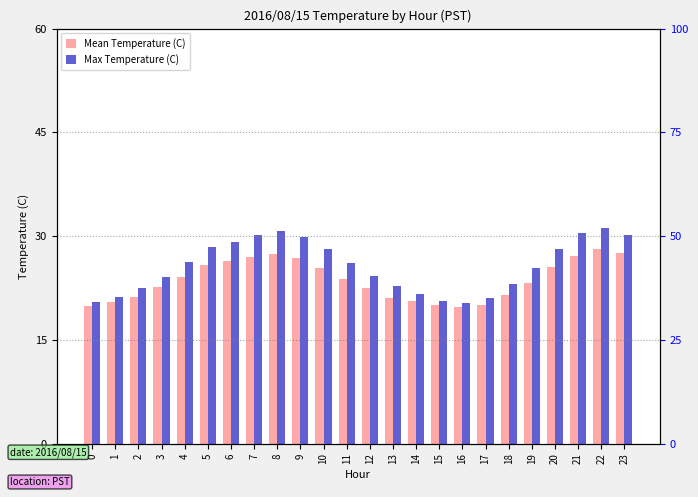

Which series changed the most between 11 and 22?

Max Temperature (C)